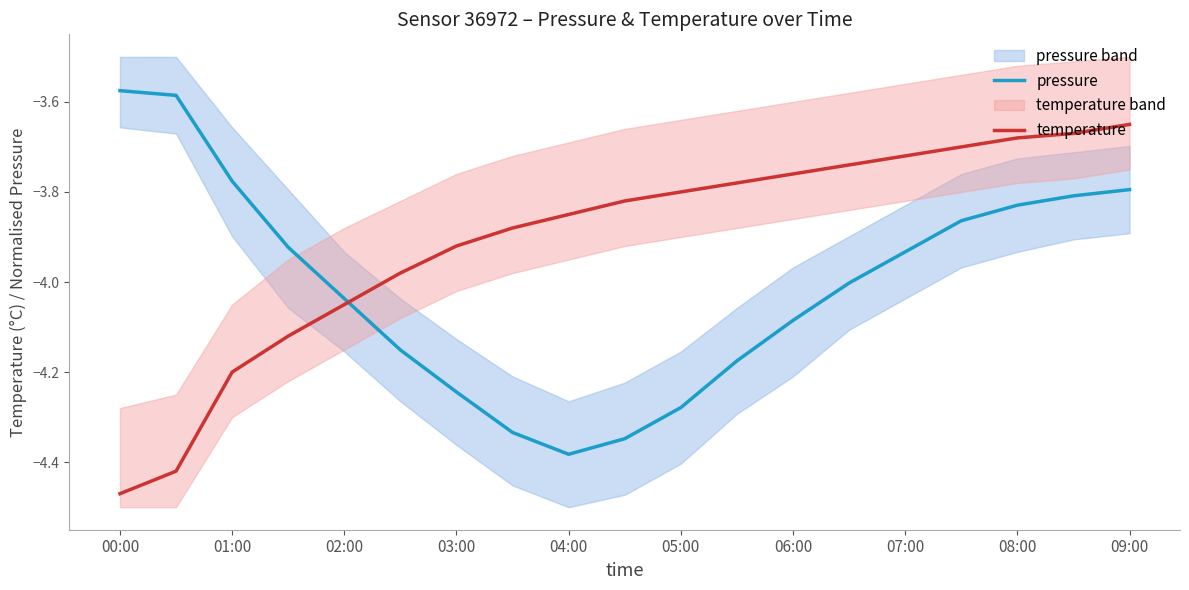

After their last crossing, which series has the higher values: pressure or temperature?

temperature